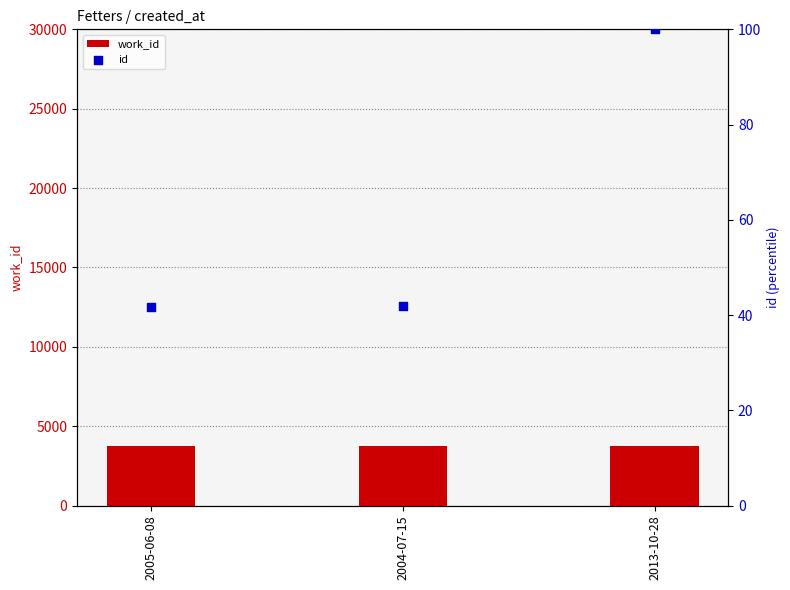

What are all the series names shown in the legend?

work_id, id